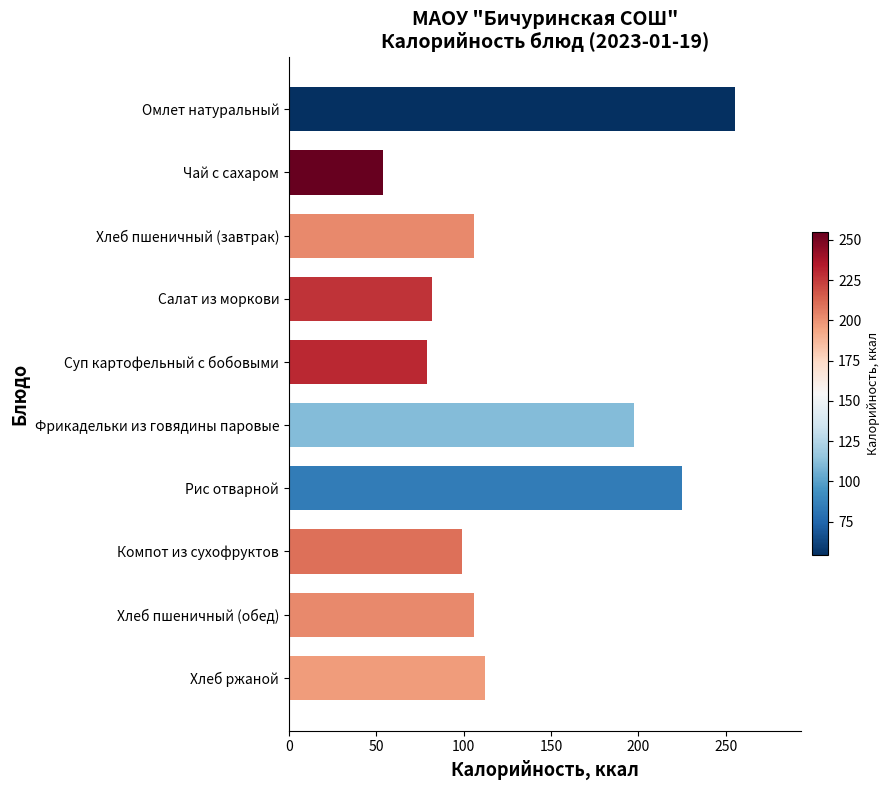

Which has a higher value, Рис отварной or Суп картофельный с бобовыми?

Рис отварной